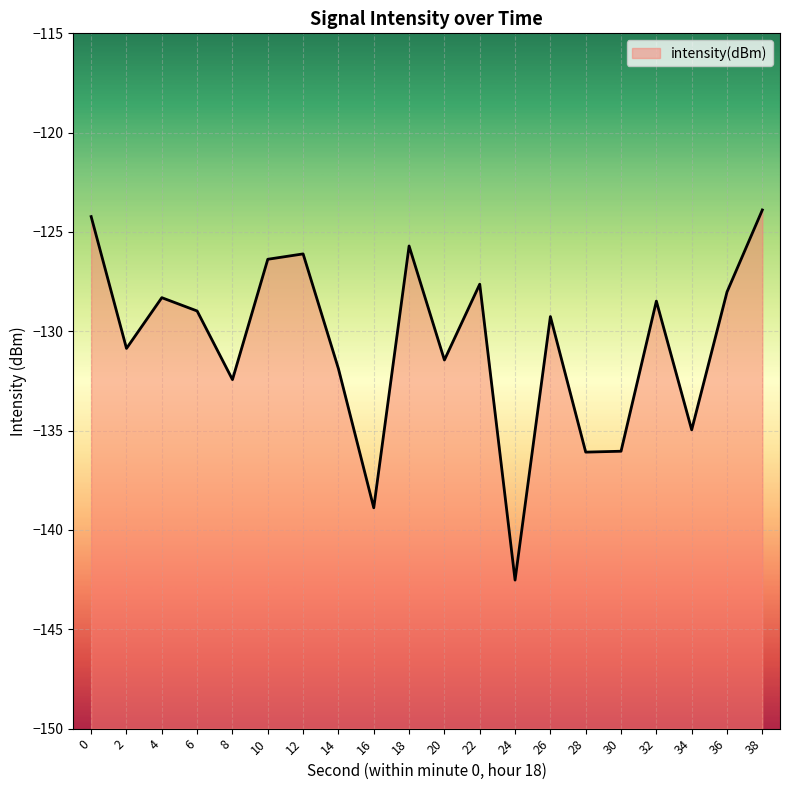

Which label corresponds to the largest value in the chart?

38